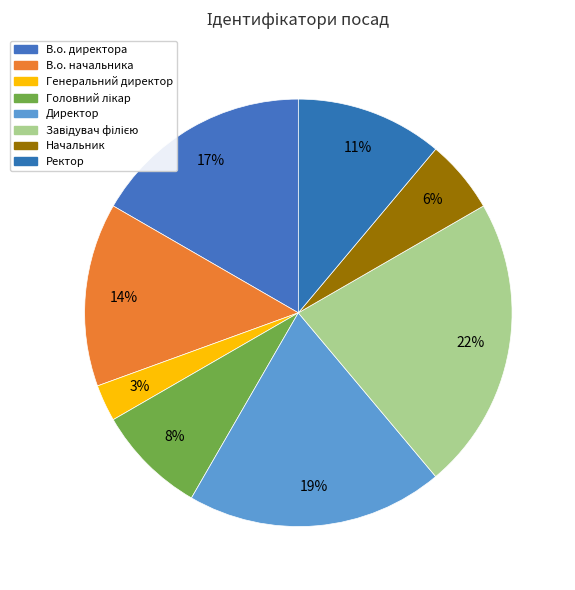

Count the number of slices in the pie.

8